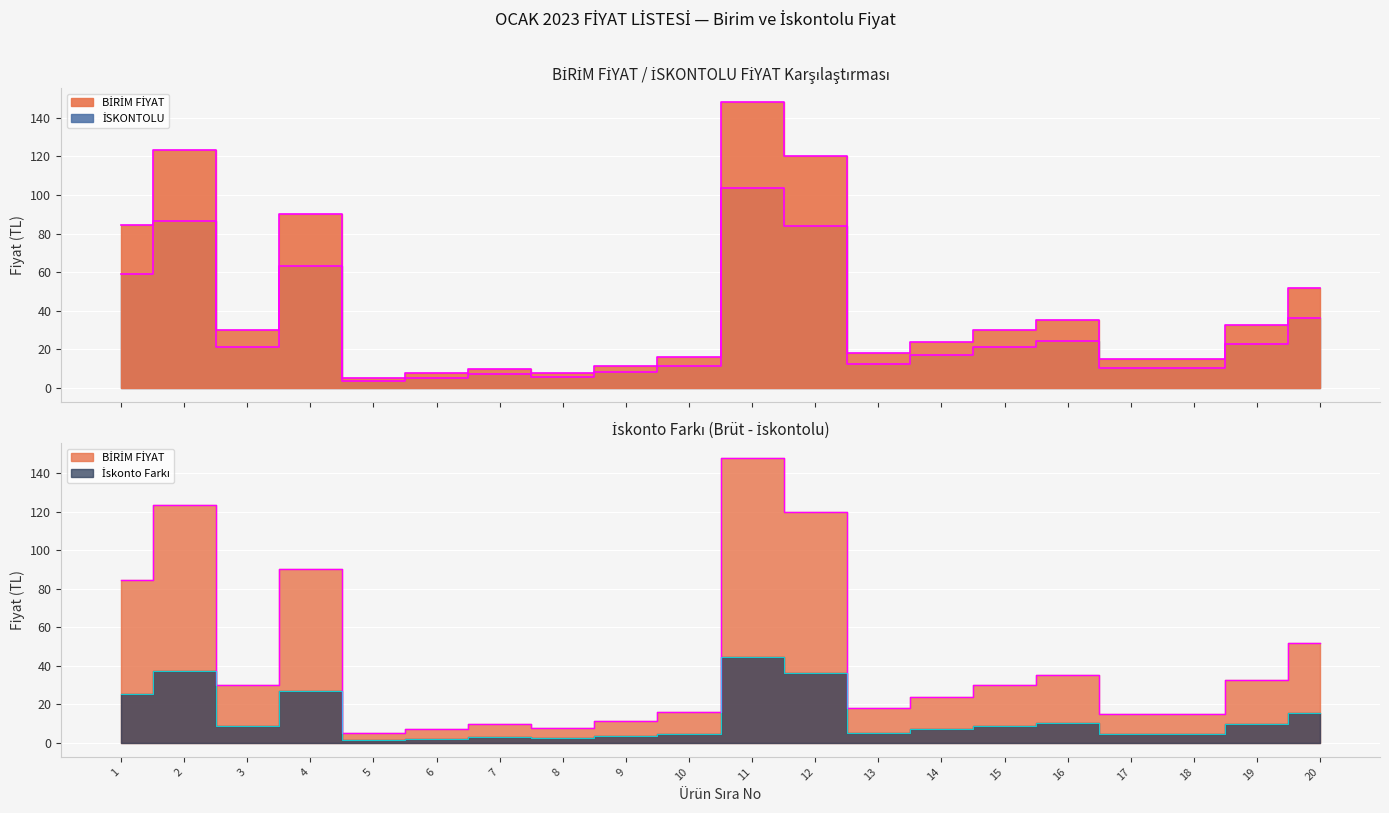

What is the spread (max minus min) of values at 6?

2.2